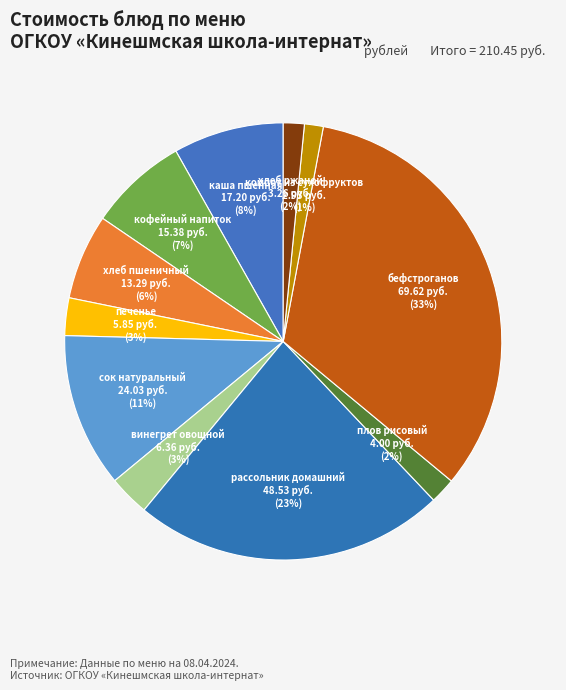

Do сок натуральный and хлеб пшеничный together represent more than half of the pie?

No